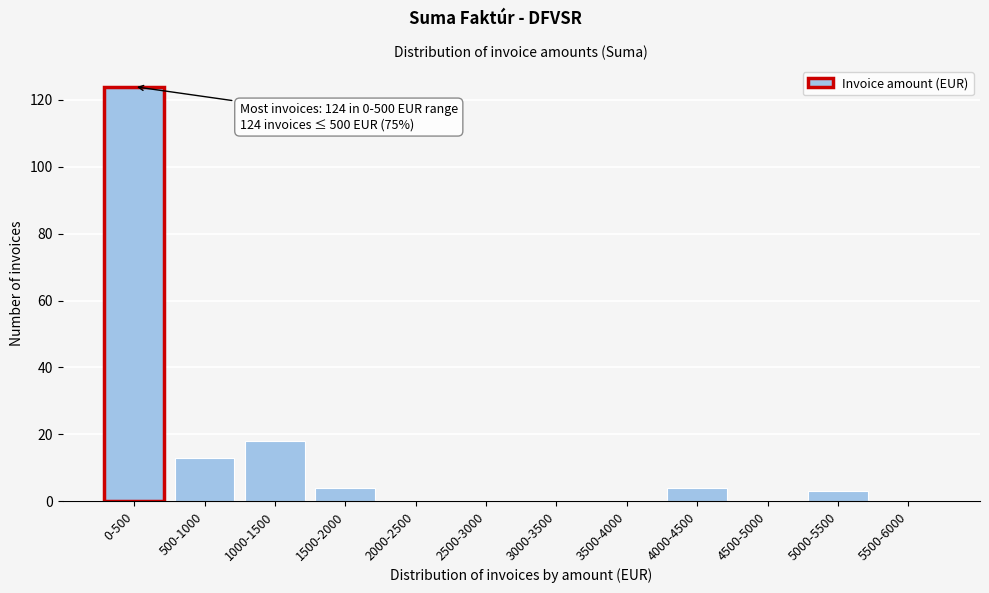

Reading right to left, transcribe all the data shown in this chart.

5500-6000=0	5000-5500=3	4500-5000=0	4000-4500=4	3500-4000=0	3000-3500=0	2500-3000=0	2000-2500=0	1500-2000=4	1000-1500=18	500-1000=13	0-500=124